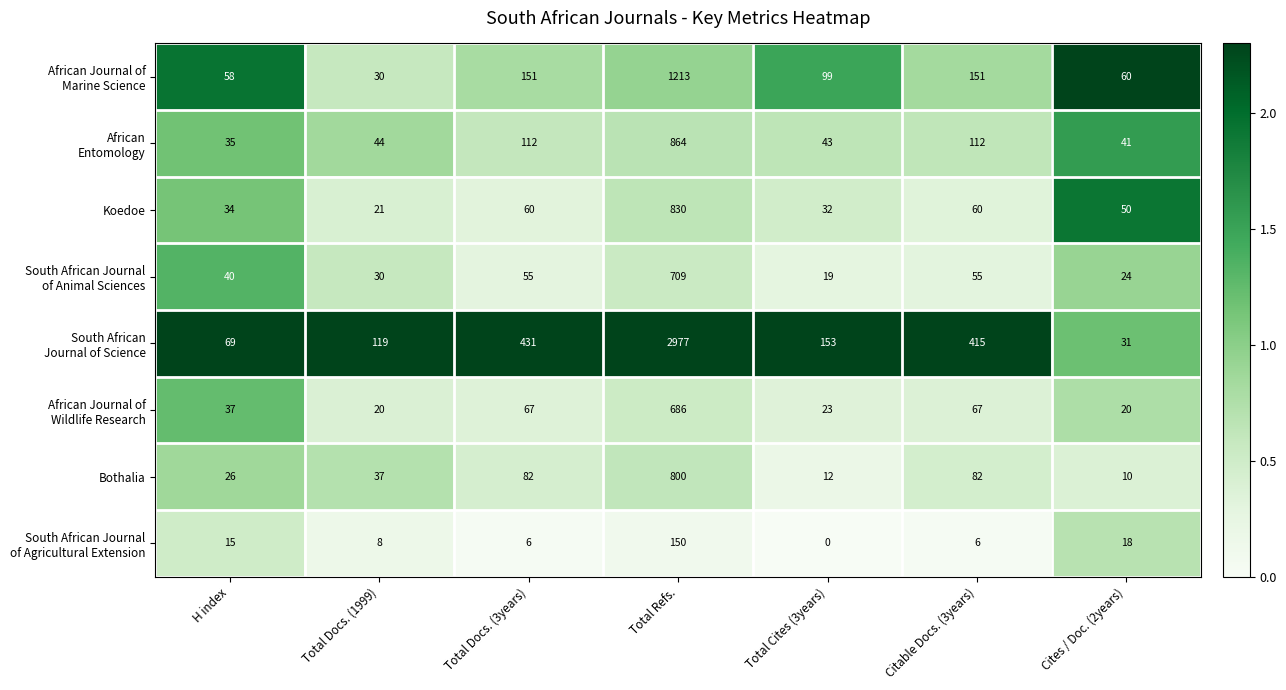

What is the greatest value displayed?

2977